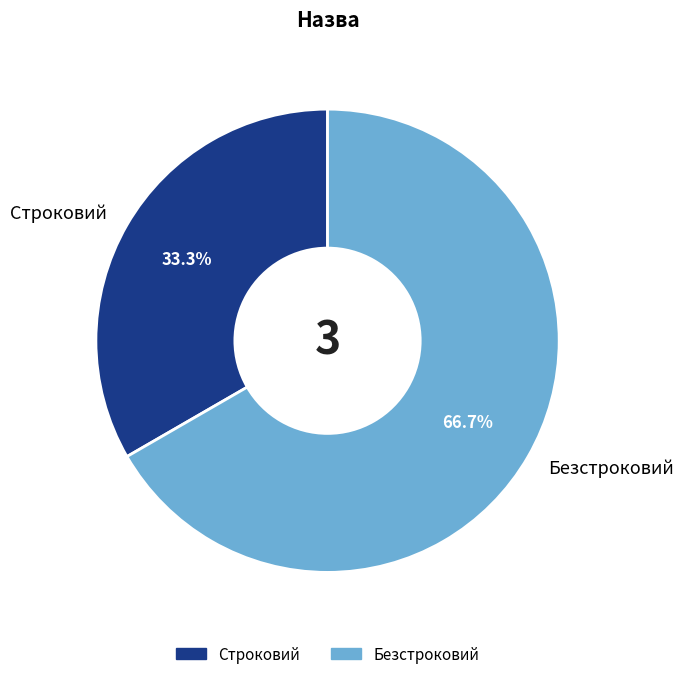

To the nearest percent, what is the combined percentage of Строковий and Безстроковий?

100%